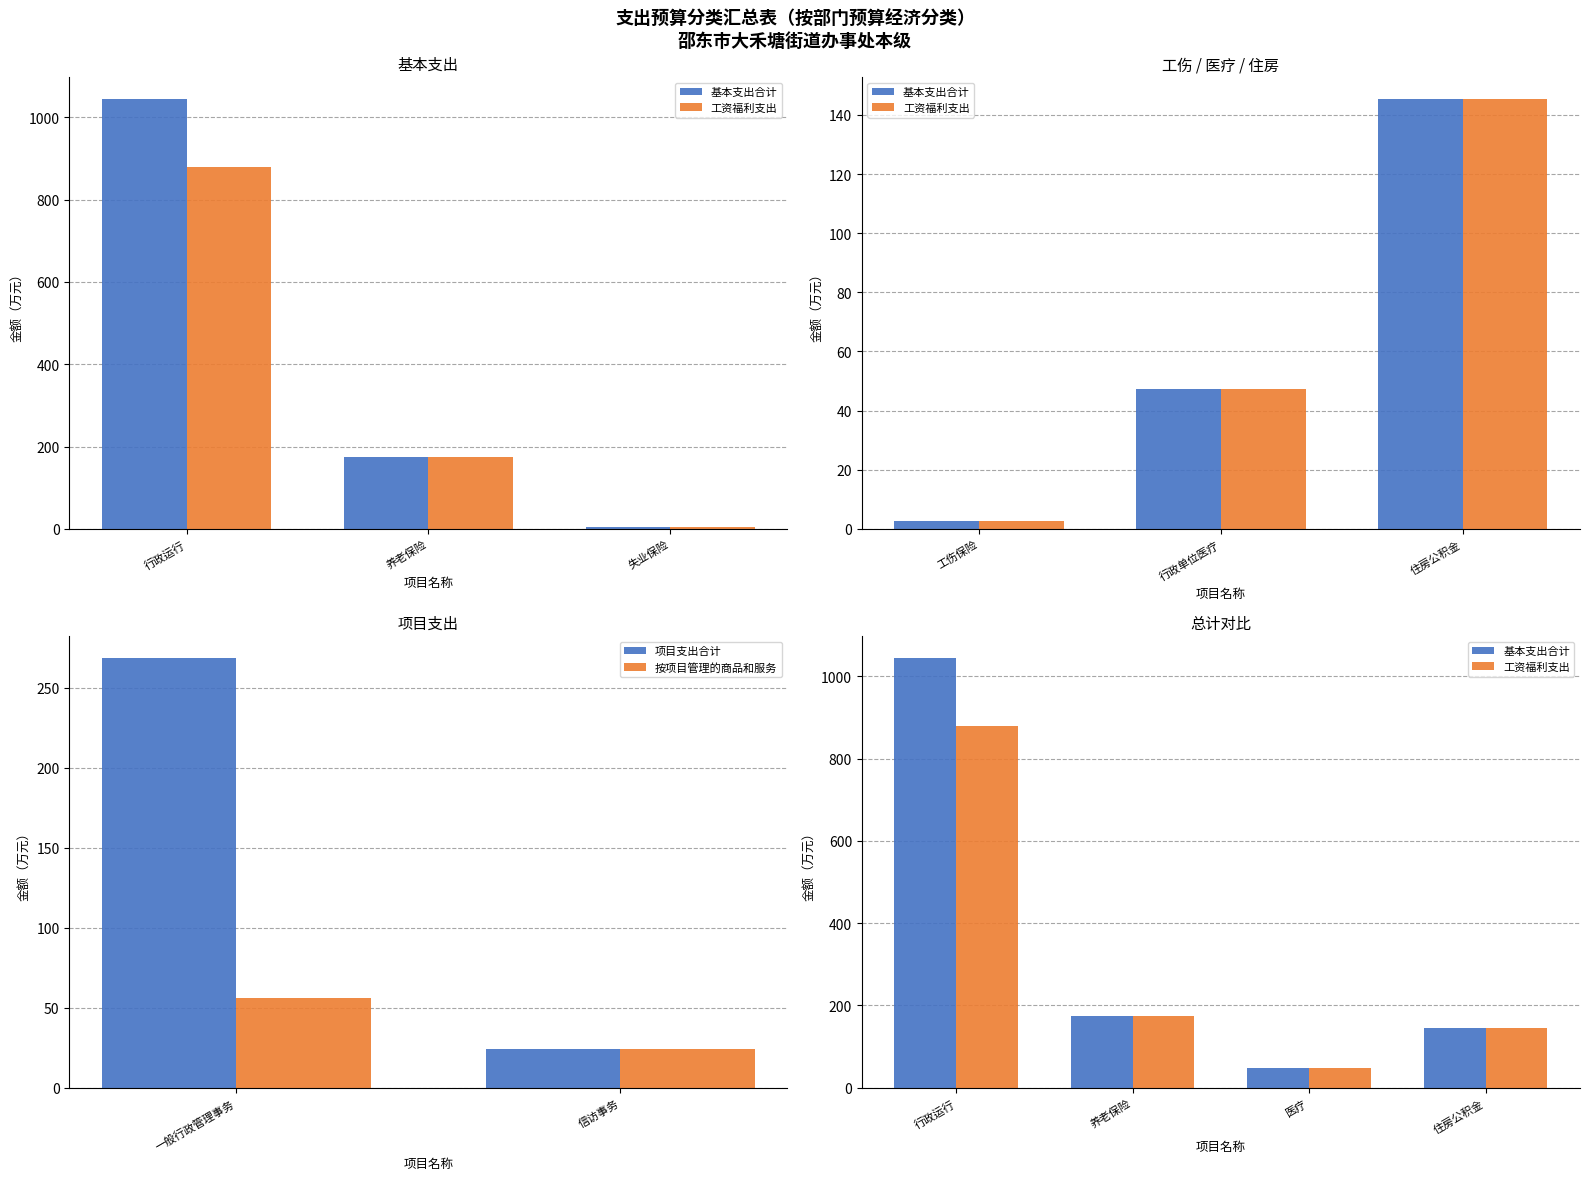

How many values in the 工资福利支出 series are below 47?

4